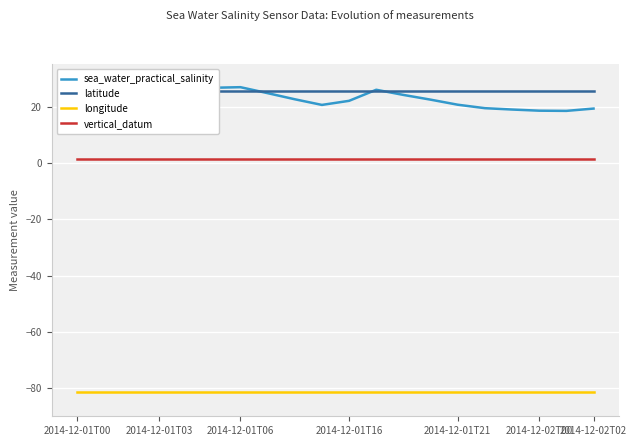

At which label is longitude closest to -81?

2014-12-01T00